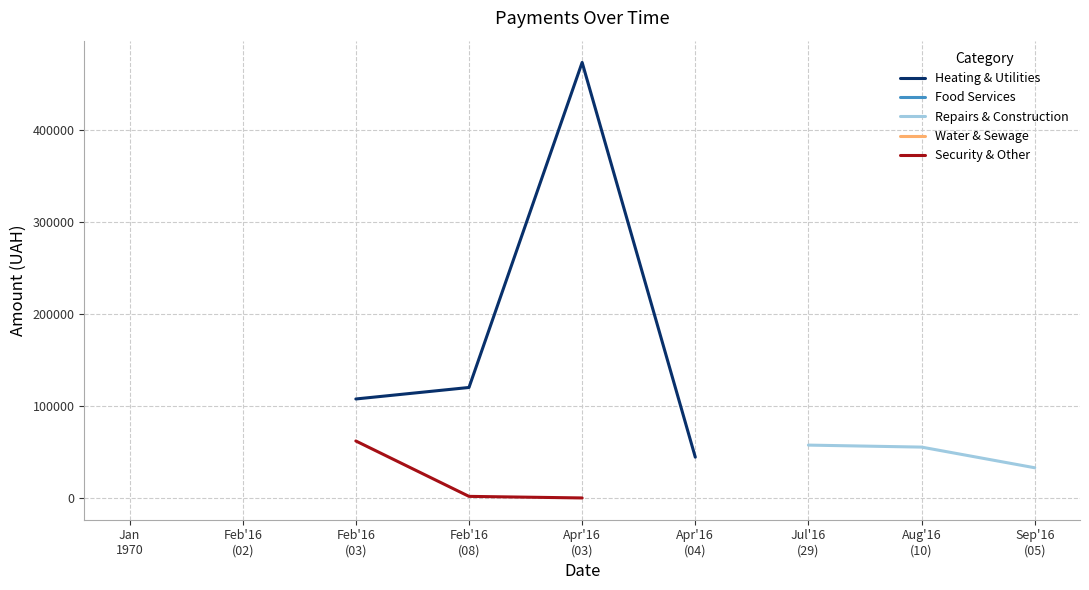

True or false: Food Services and Repairs & Construction cross at least once.

False